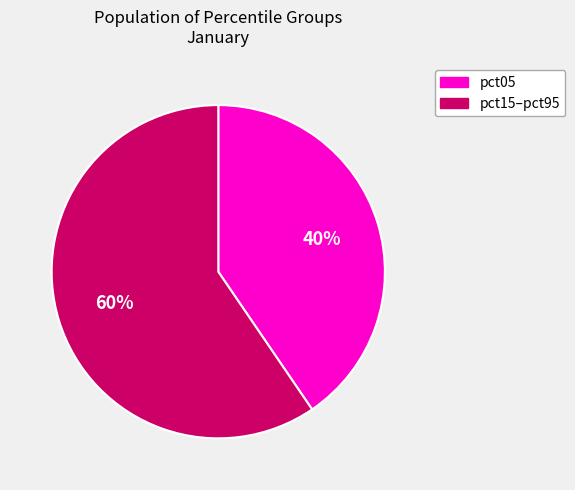

True or false: pct05 accounts for 40% of the total.

True